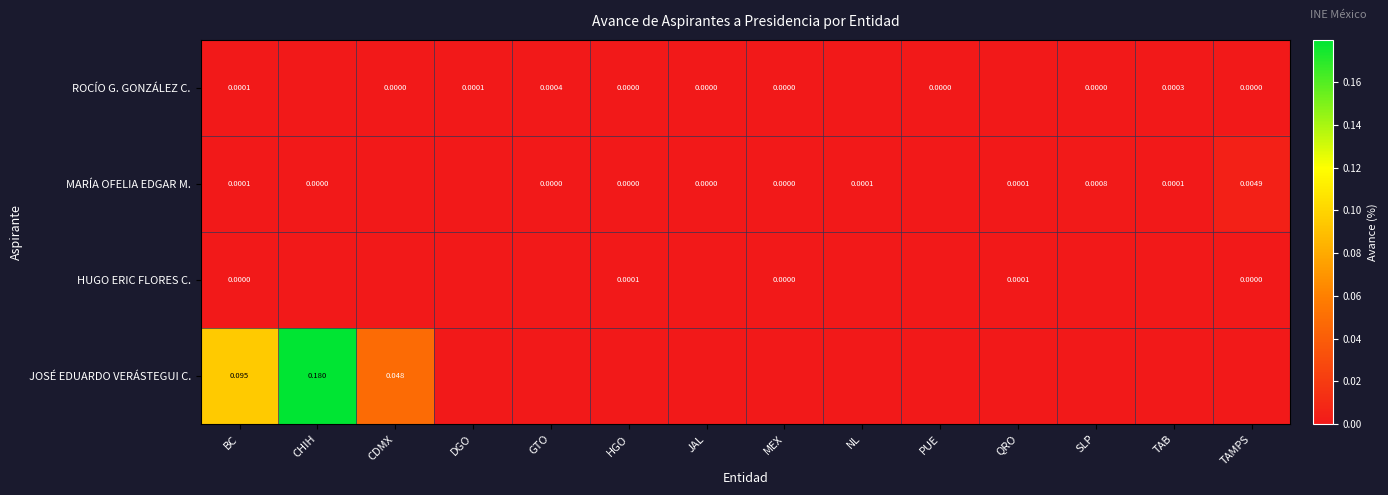

Which label corresponds to the smallest value in the chart?

CHIH